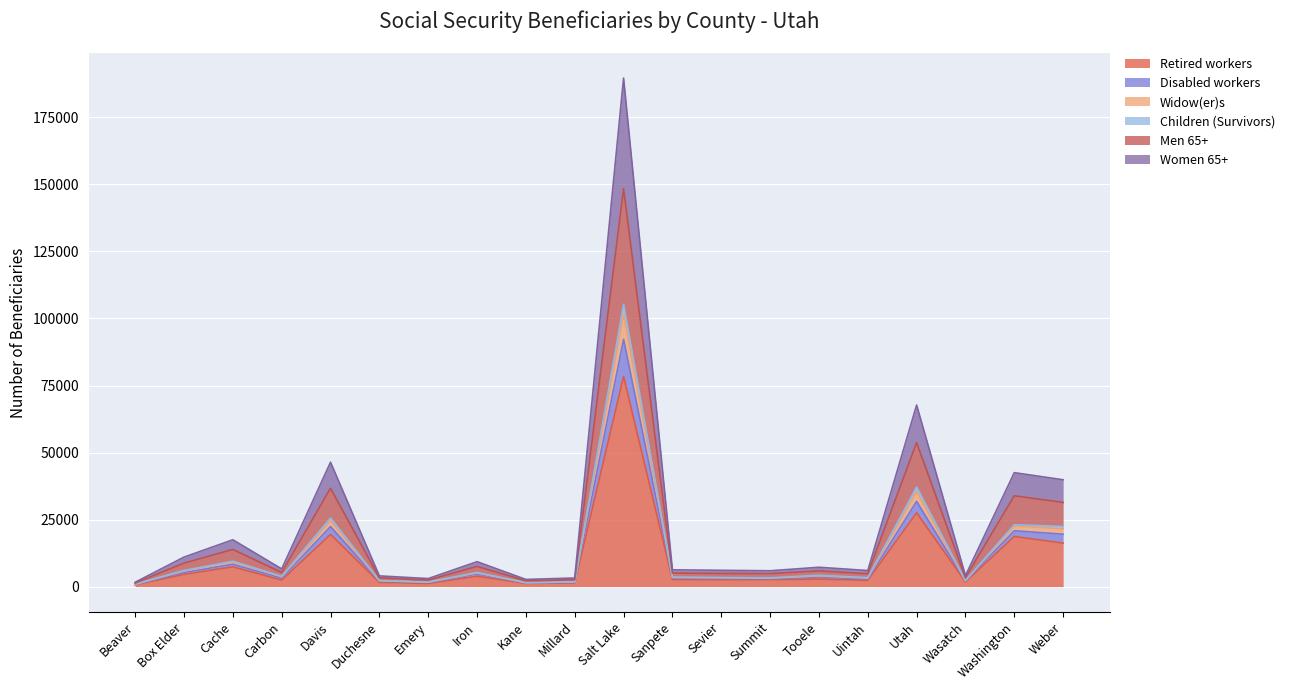

How many categories are shown in the chart?

20